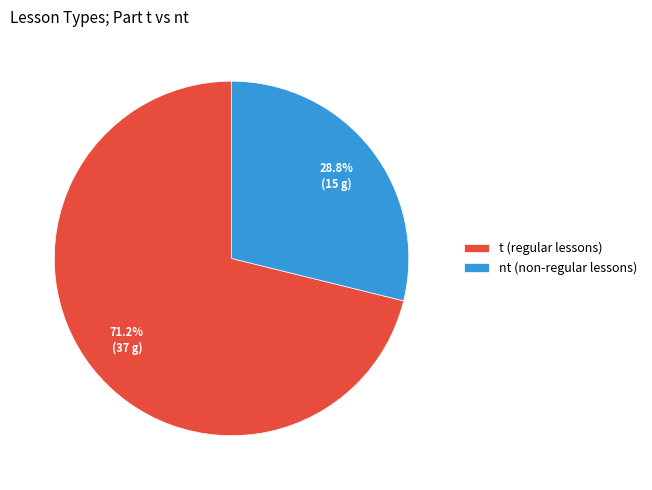

True or false: t accounts for 81% of the total.

False